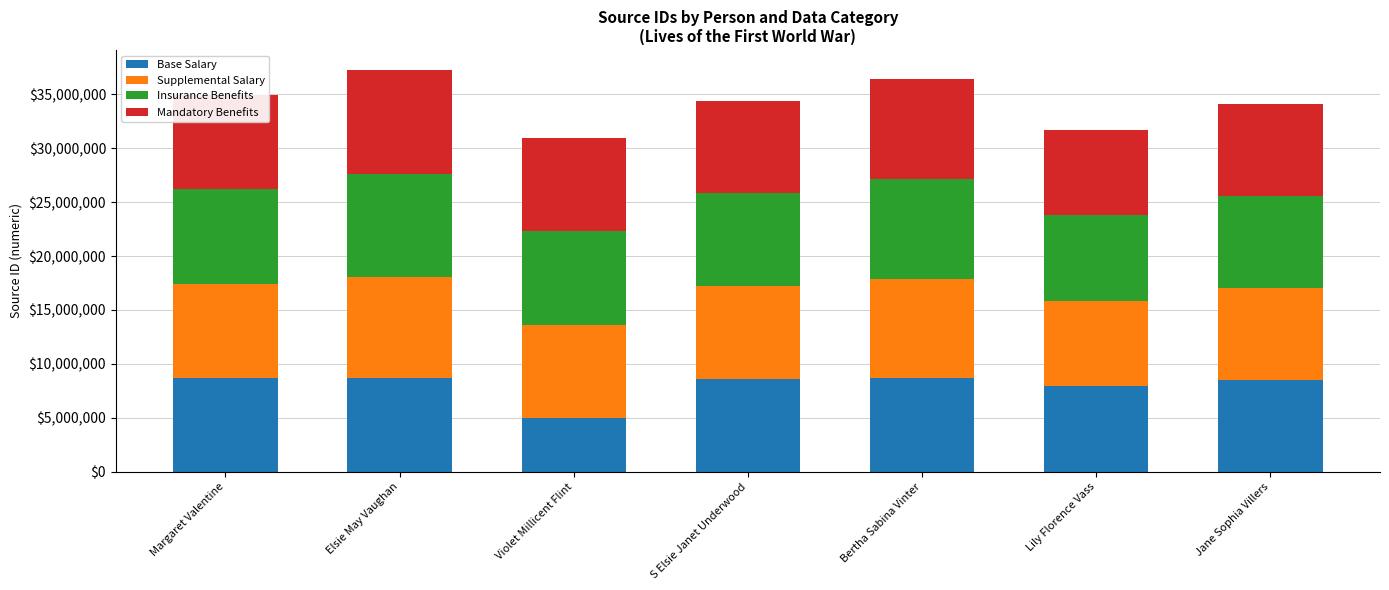

At how many categories does at least one series exceed 5?

7